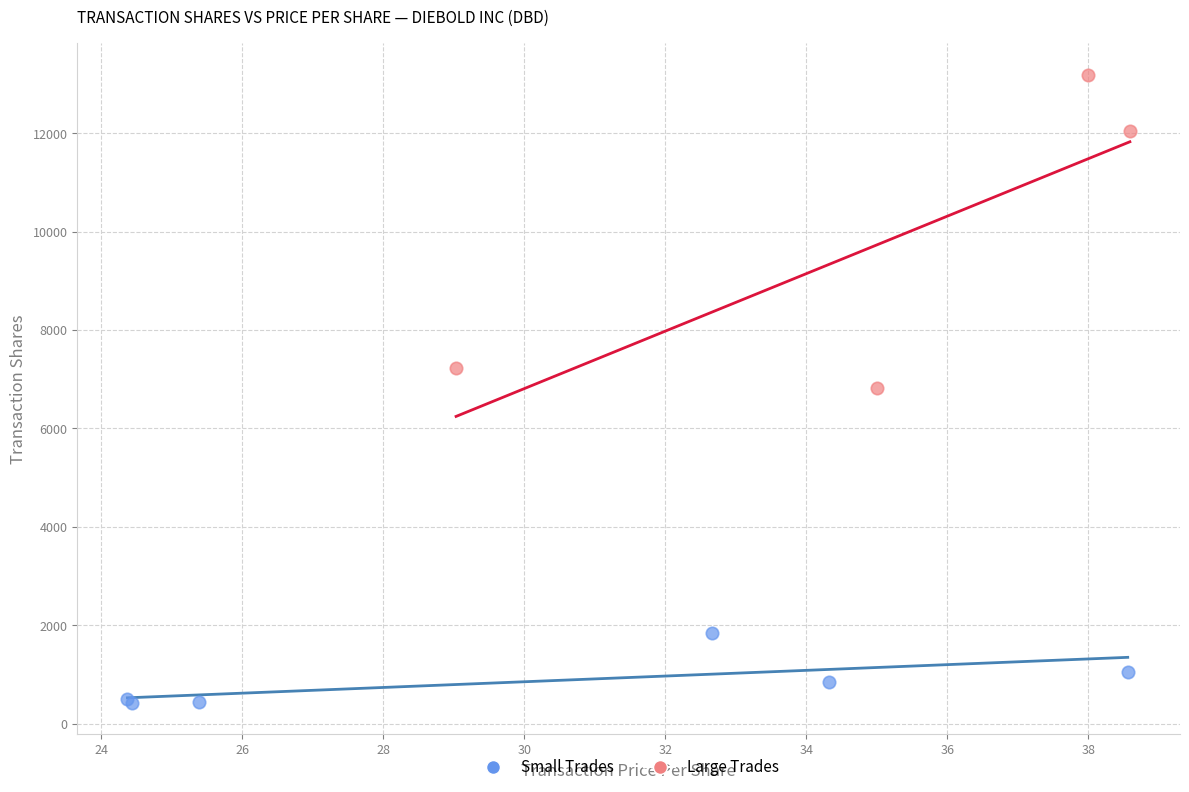

Which series reaches the minimum Y coordinate?

Small Trades